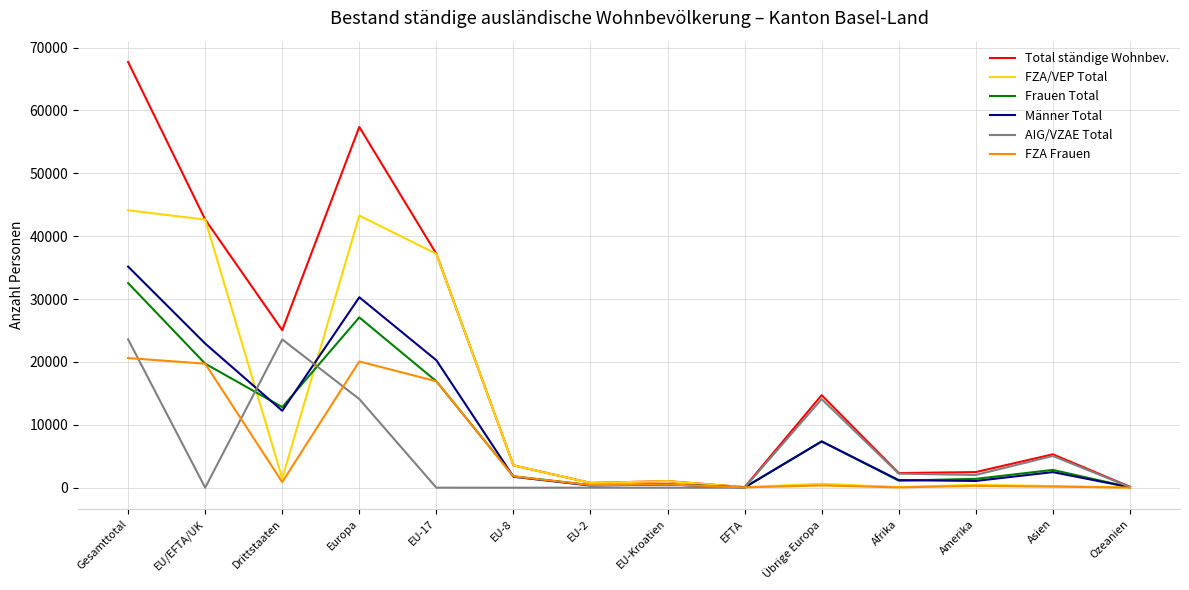

What is the sum of the FZA/VEP Total values at Ozeanien and Europa?

43308